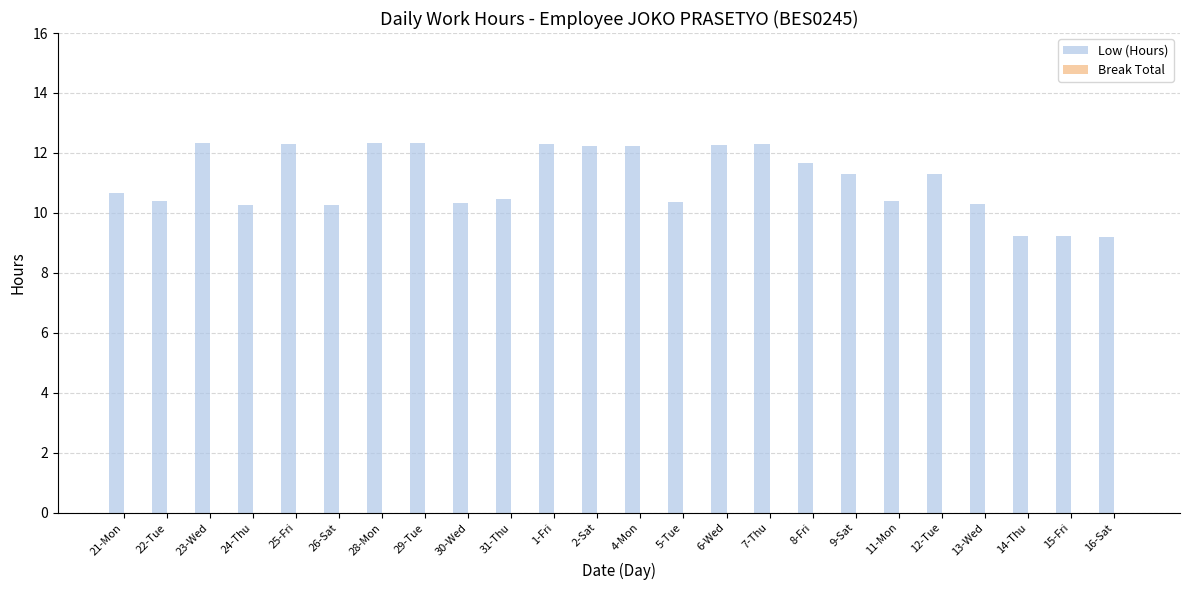

Which has a higher value, 2-Sat or 13-Wed?

2-Sat